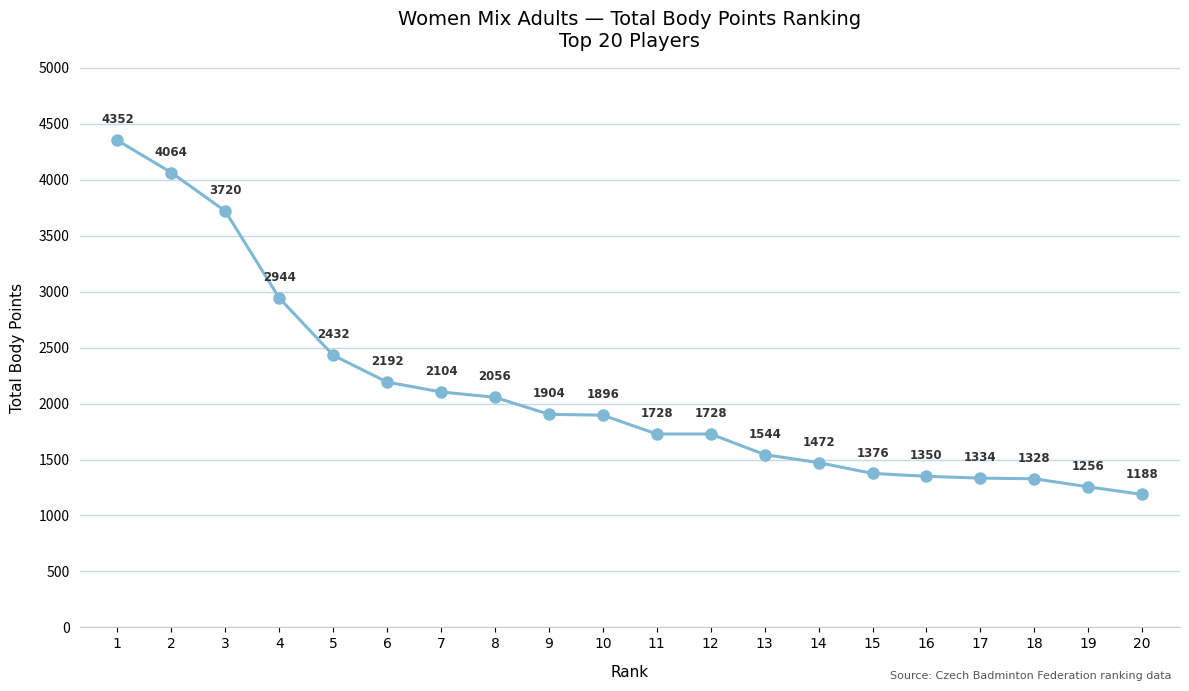

What is the difference between the maximum and minimum values?

3164